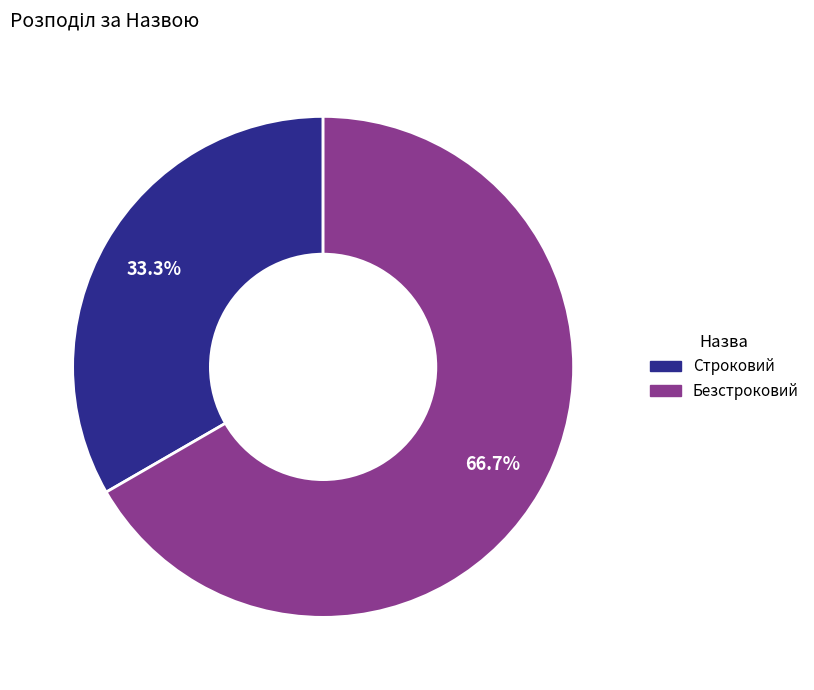

To the nearest percent, what is the difference between the Безстроковий and Строковий slice percentages?

33%